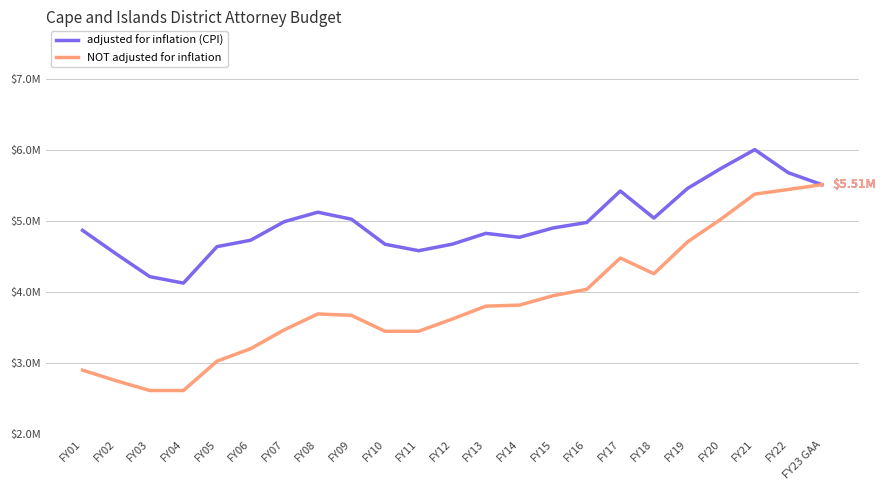

Which category has the highest value in the adjusted for inflation (CPI) series?

FY21